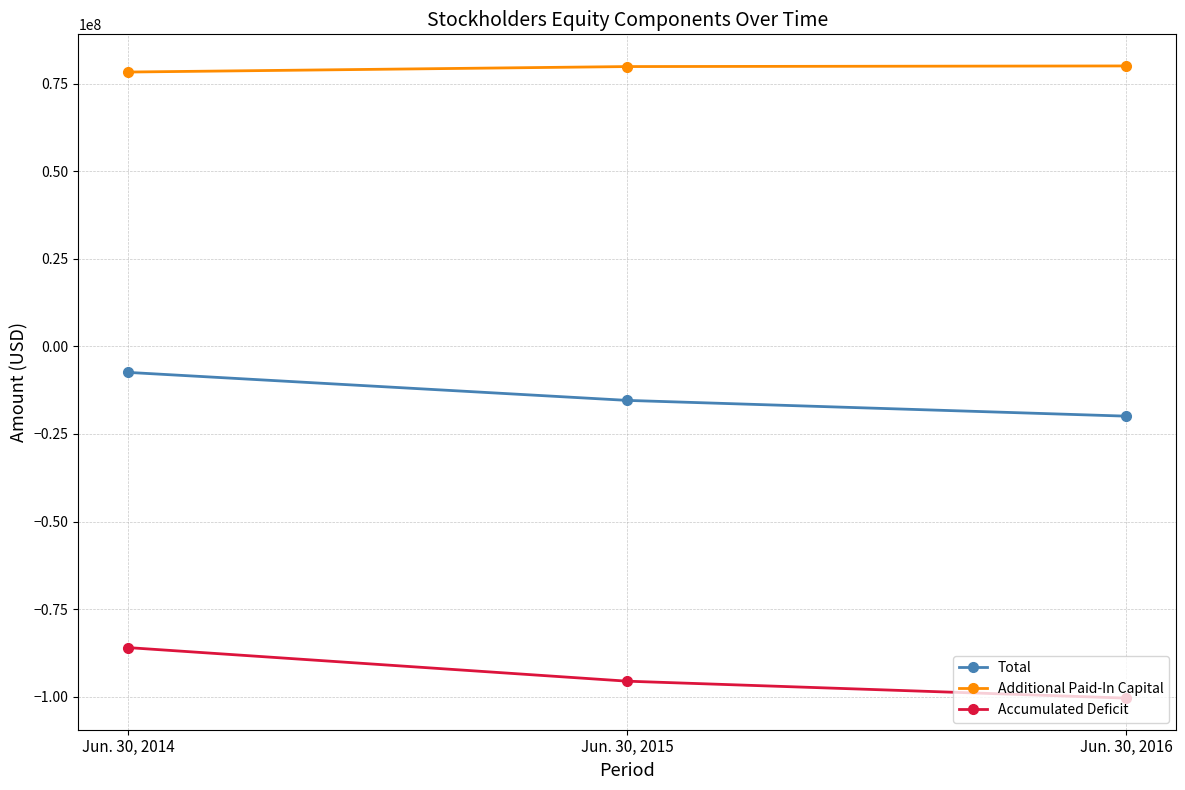

At which category is the sum across all series the highest?

Jun. 30, 2014